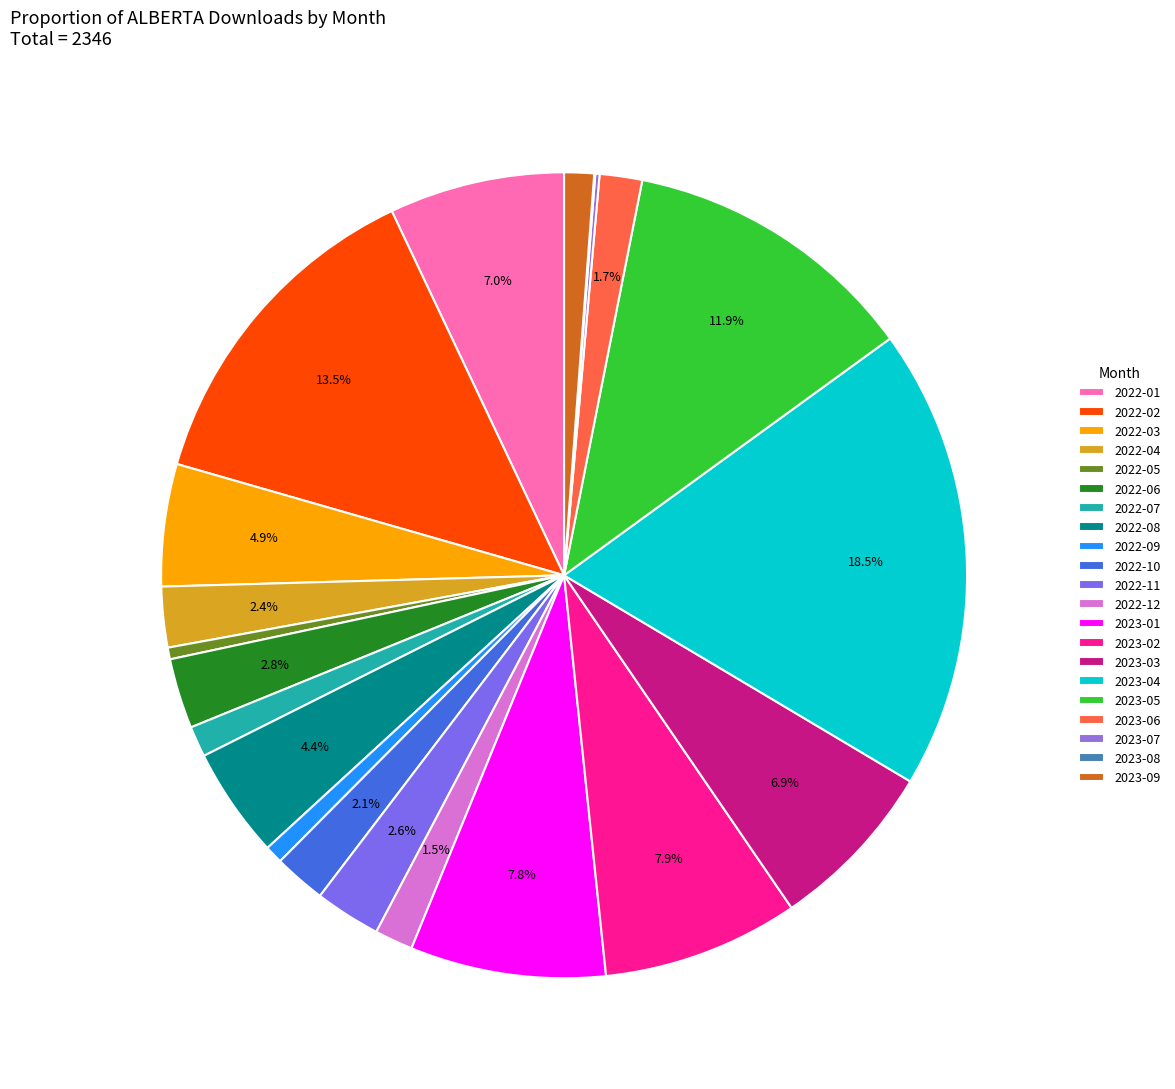

Count the number of slices in the pie.

21